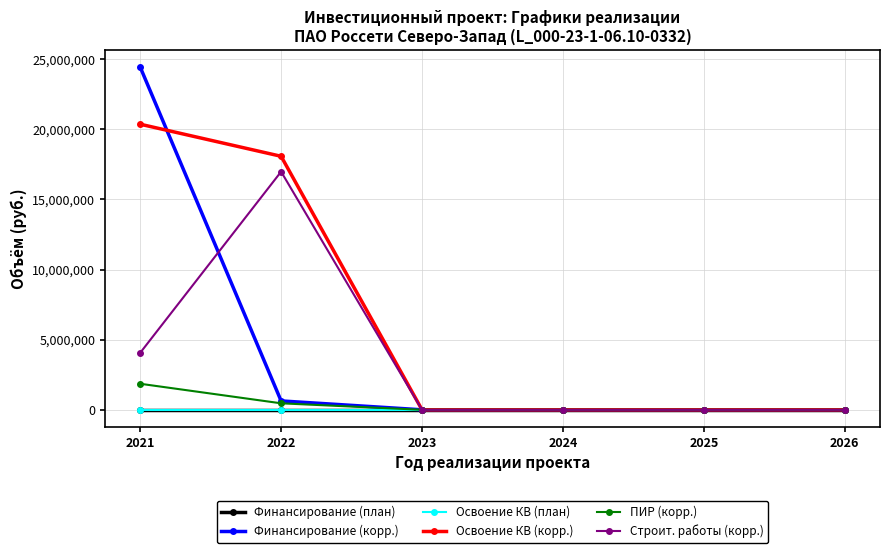

Is this an area chart (filled region under the line)?

No